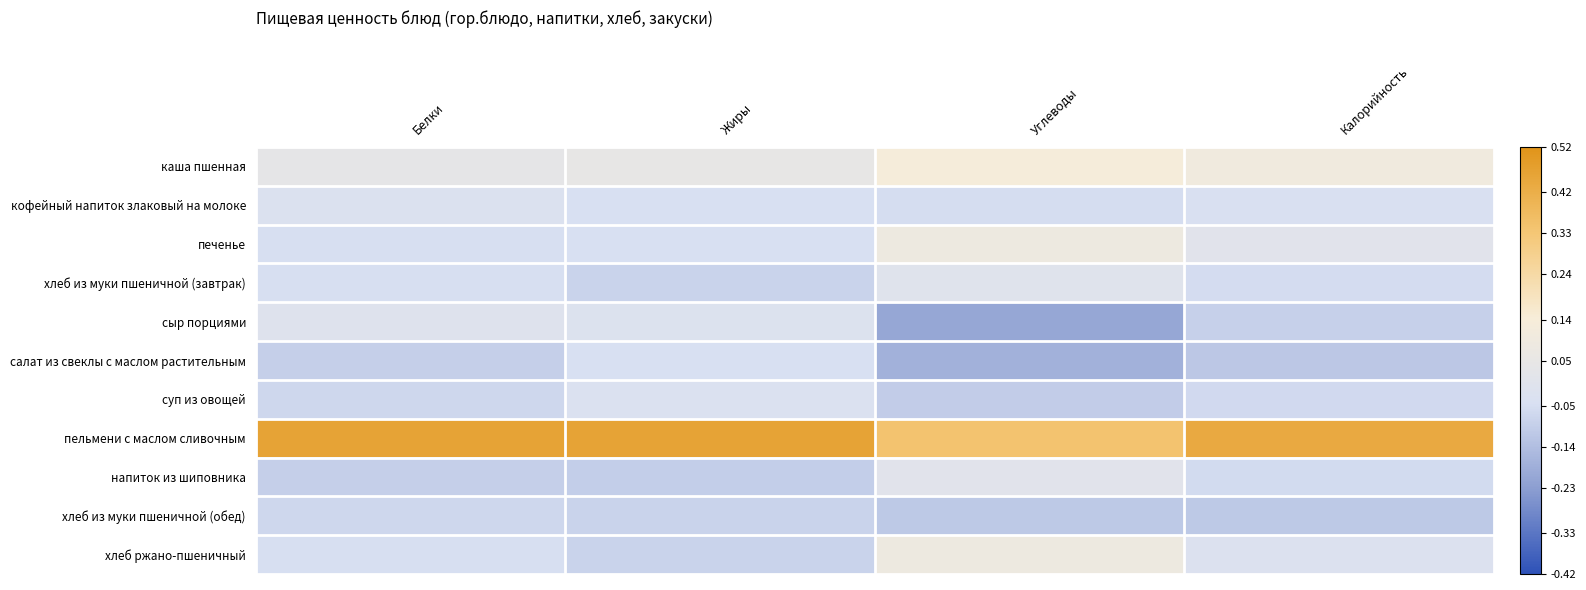

At how many categories does at least one series exceed 0?

4